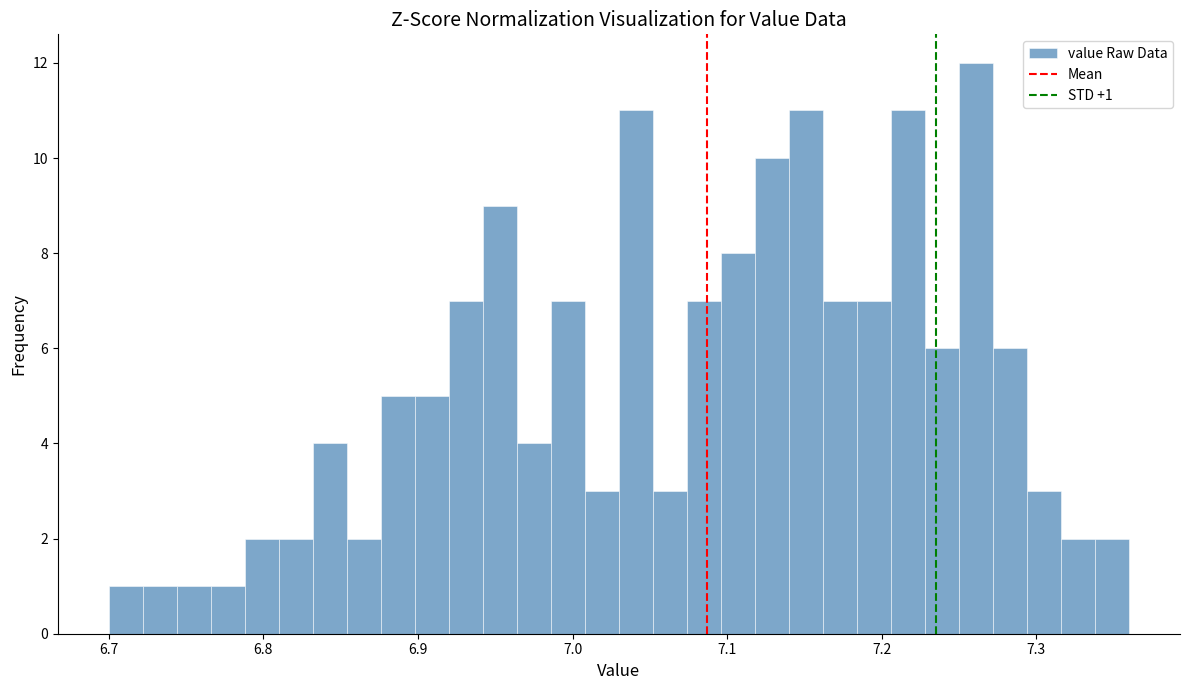

Read against the x-axis, roughly where is the centre of the tallest bar?

7.26